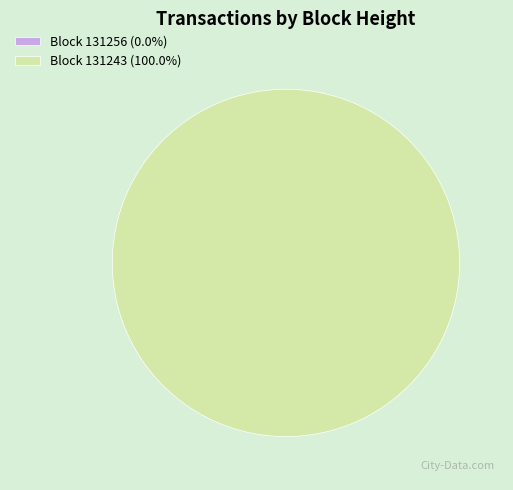

What percentage is NOT represented by 131256?

100.0%